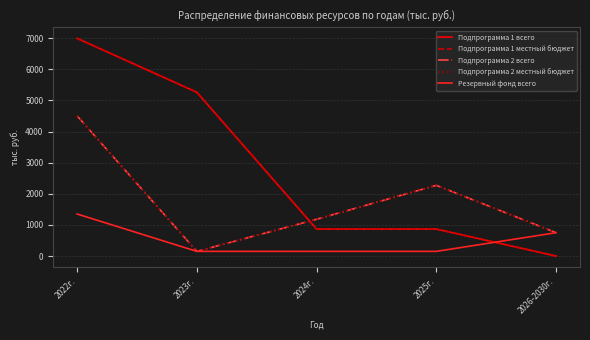

How many Резервный фонд всего values are between 150 and 750?

4